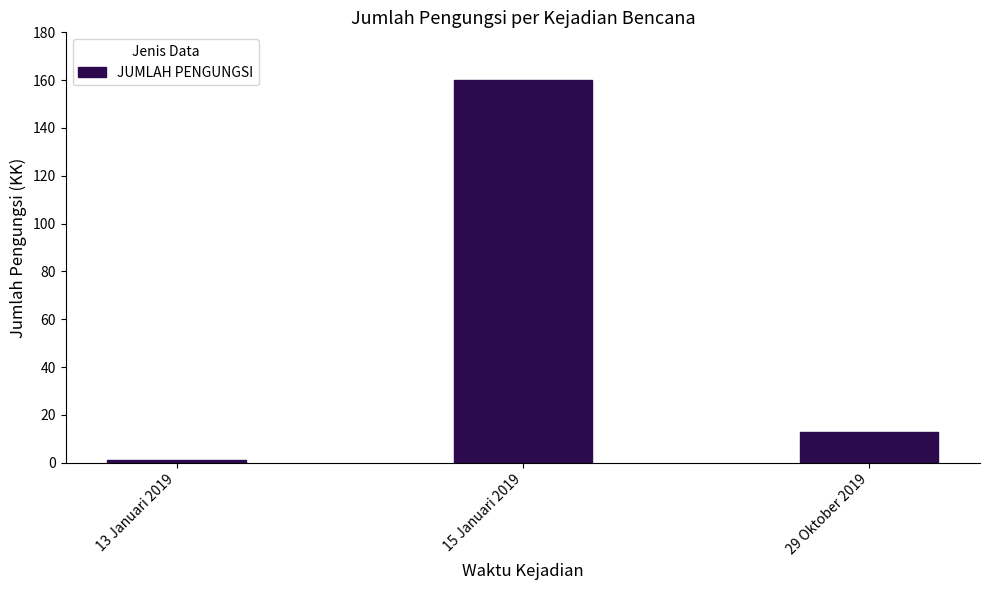

How many values are below 13?

1